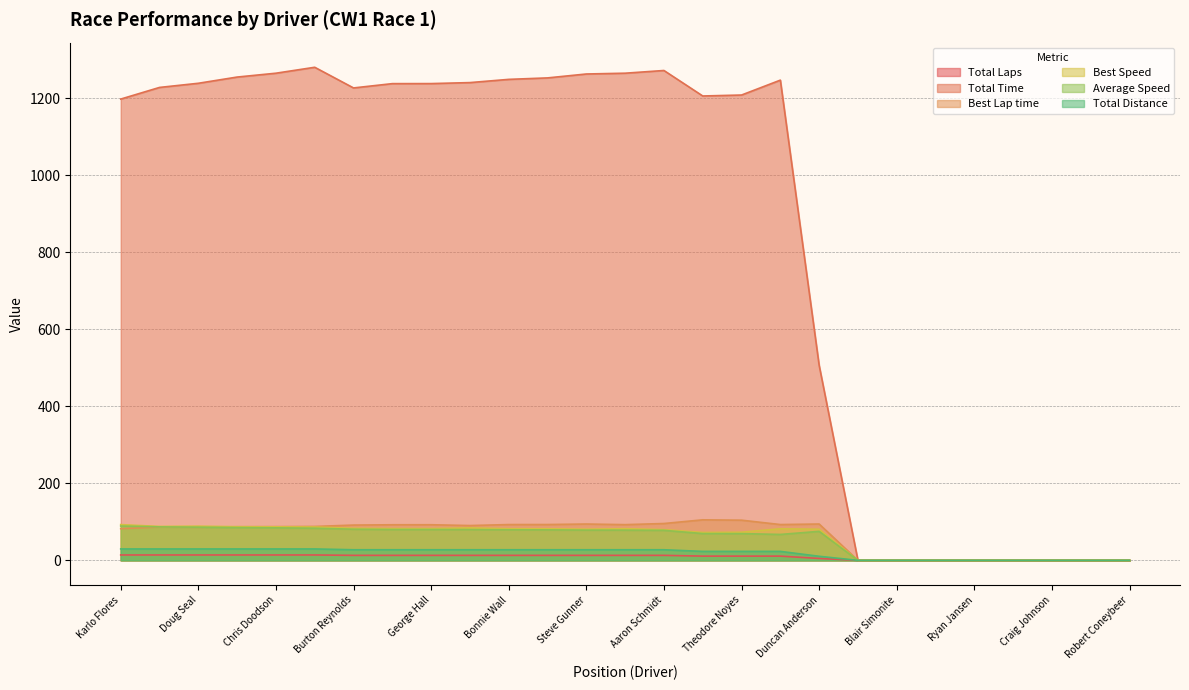

True or false: Total Distance and Total Laps cross at least once.

False